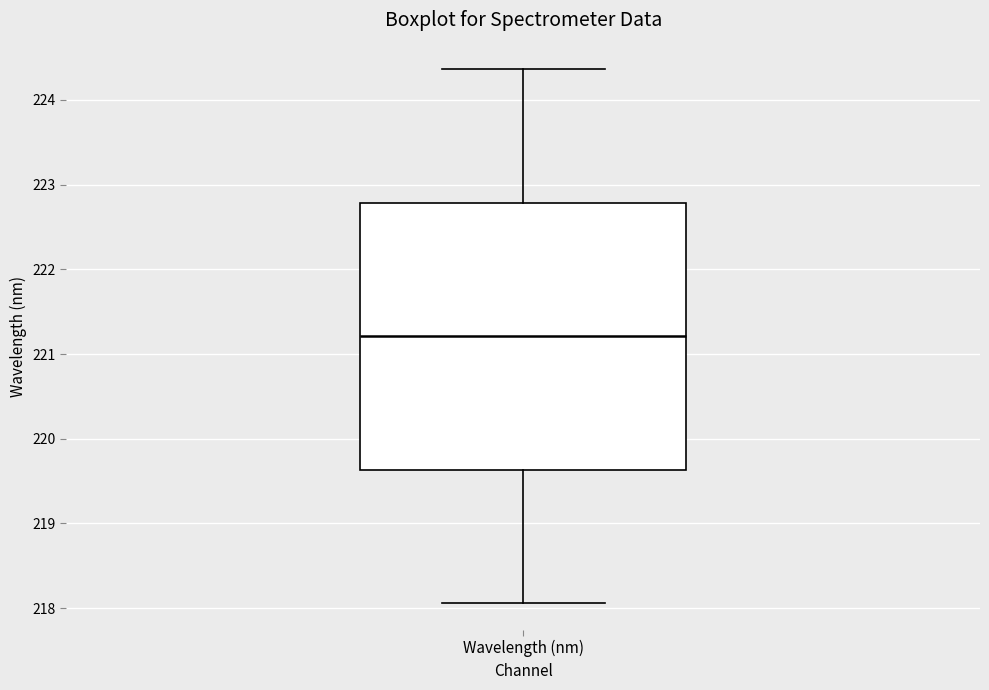

Transcribe this box plot: give where the median line is, the range the box spans, and where the two whiskers end, as read against the y-axis. The values are not printed on the chart, so give them approximately, as read against the axis.

median 221.2, box 219.6 to 222.8, whiskers 218.1 to 224.4